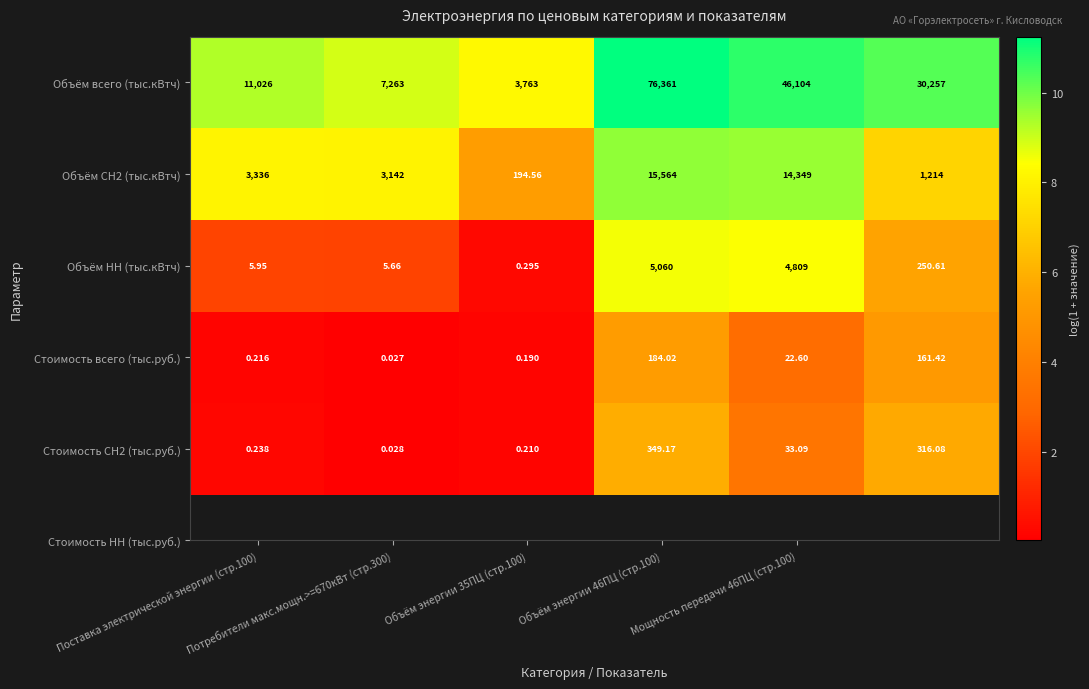

At how many categories does at least one series exceed 0?

6